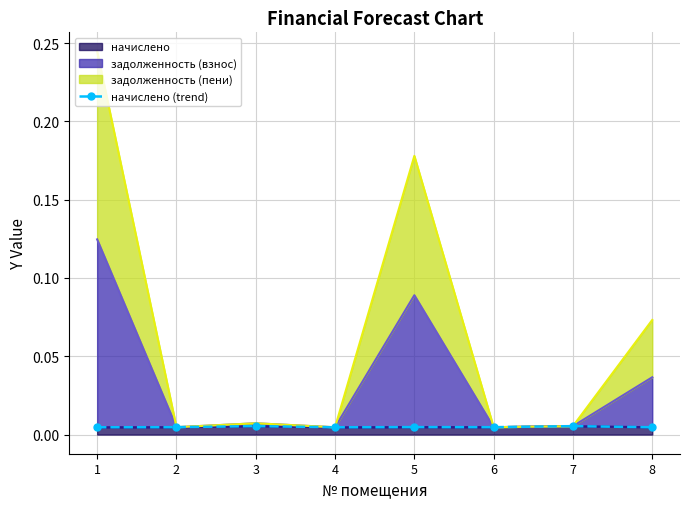

True or false: the data has more than 0 interior local peaks.

True